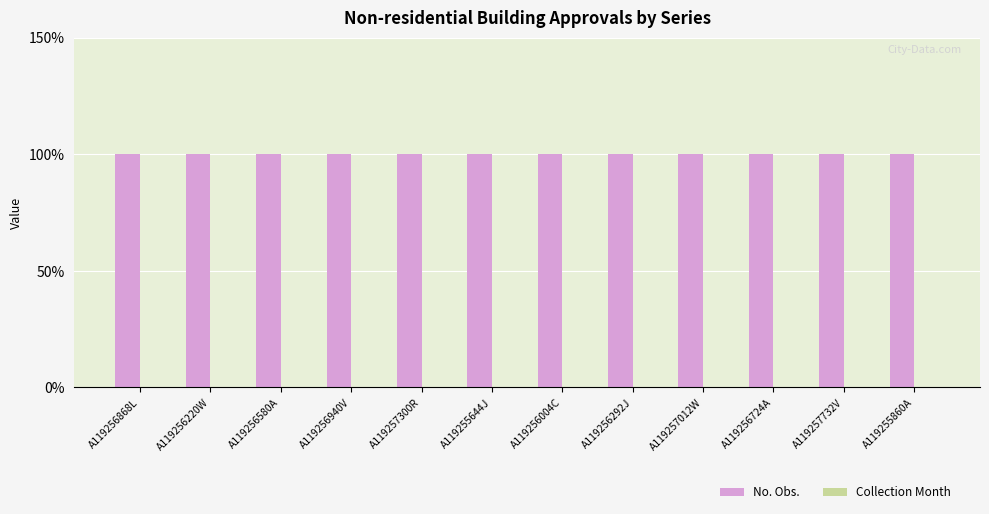

Which series has the widest spread of values?

No. Obs.